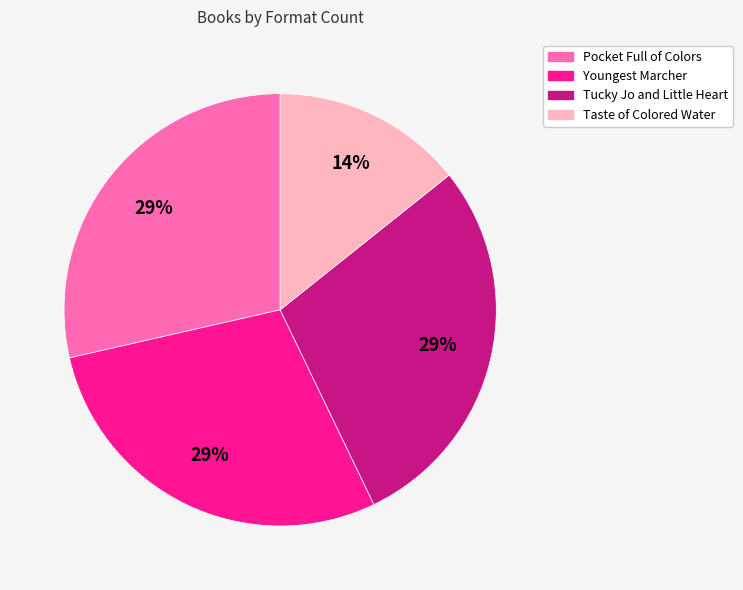

To the nearest percent, what is the combined percentage of Youngest Marcher and Taste of Colored Water?

43%